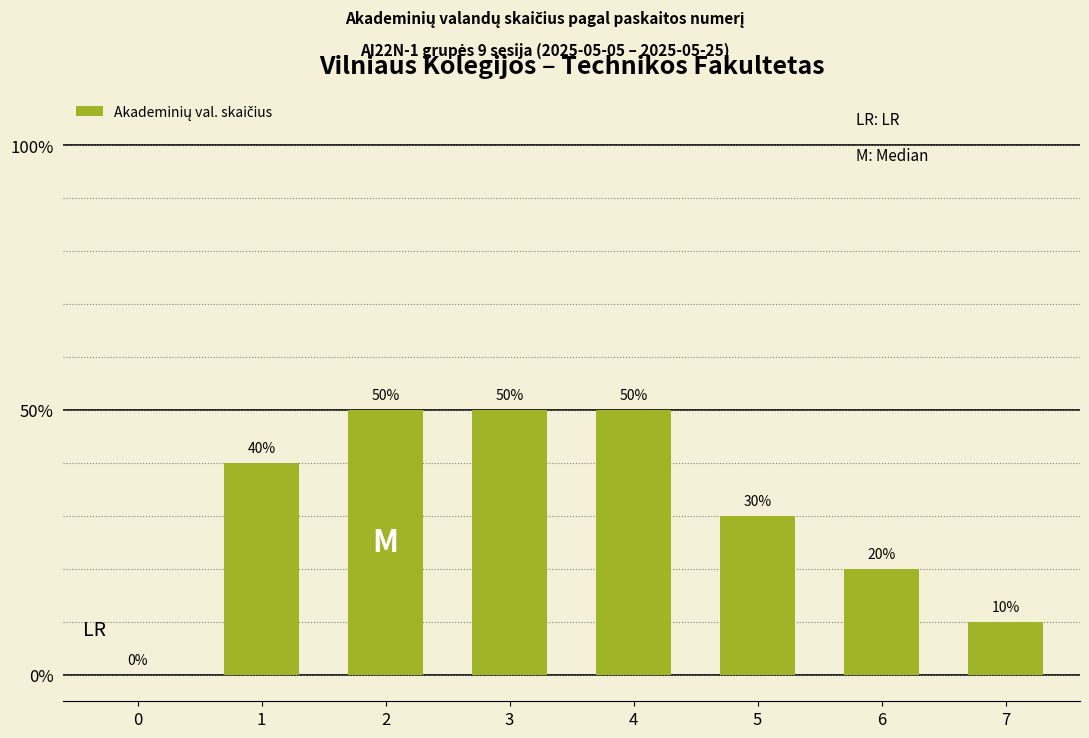

Reading left to right, extract all data points from this chart.

0	40	50	50	50	30	20	10